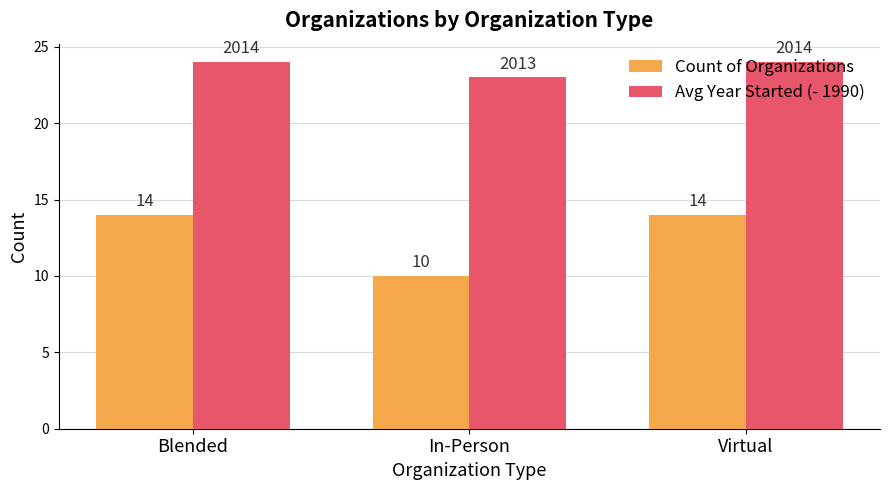

The value of Avg Year Started (- 1990) at Blended is 7. True or false?

False